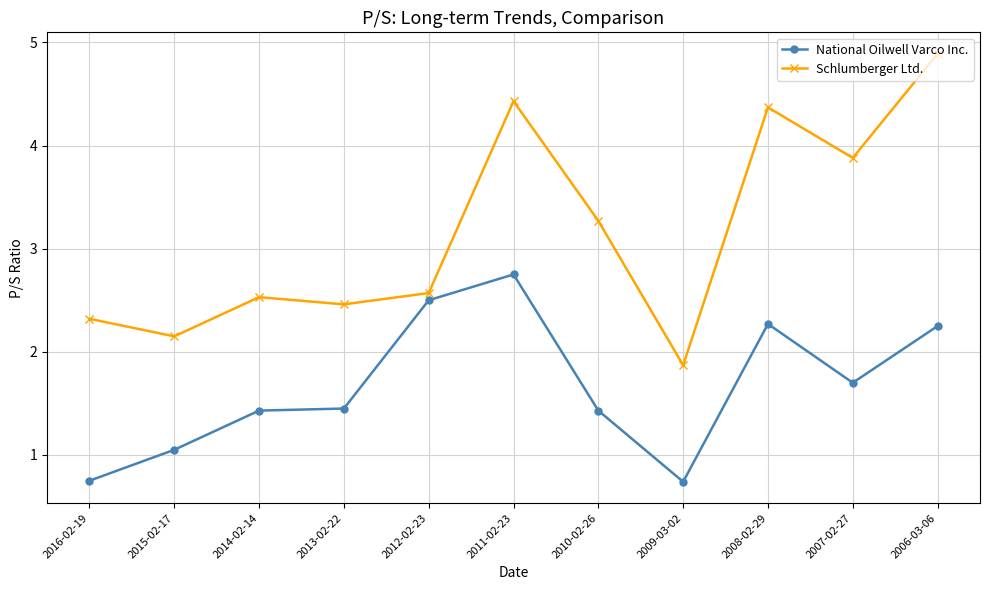

What is the difference between the second highest and minimum values in the Schlumberger Ltd. series?

2.6